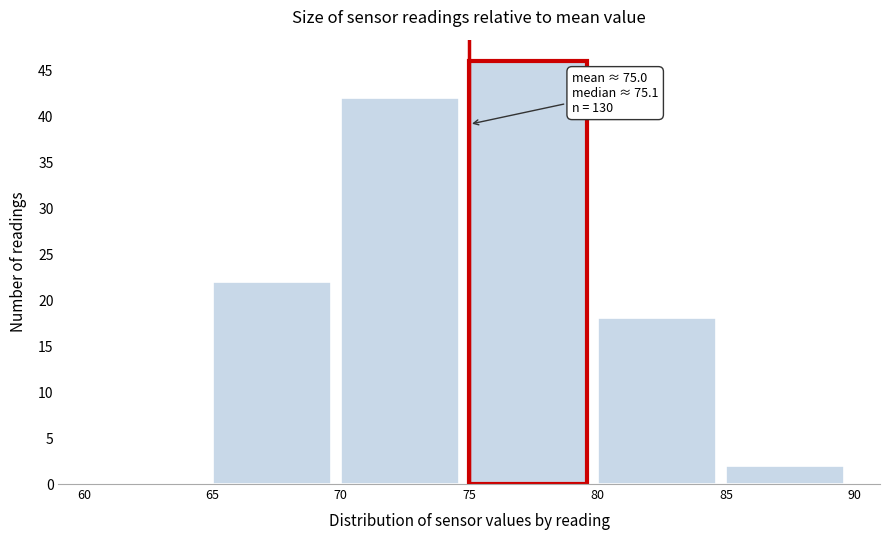

Which range on the x-axis has the tallest bar?

75 to 80